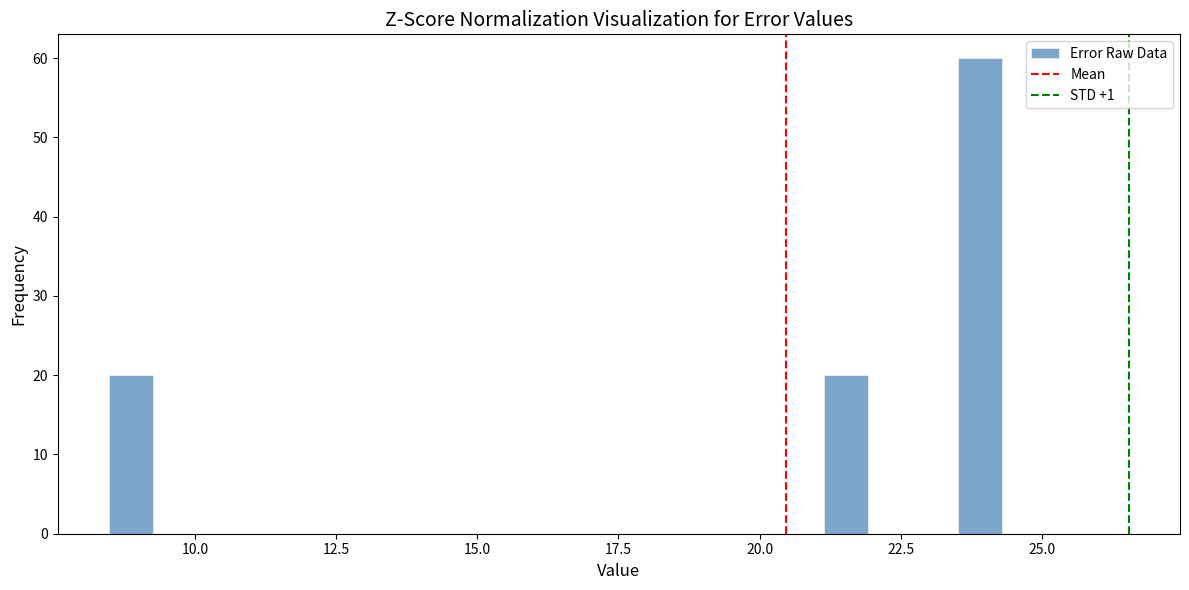

Read against the x-axis, roughly where is the centre of the tallest bar?

24.0